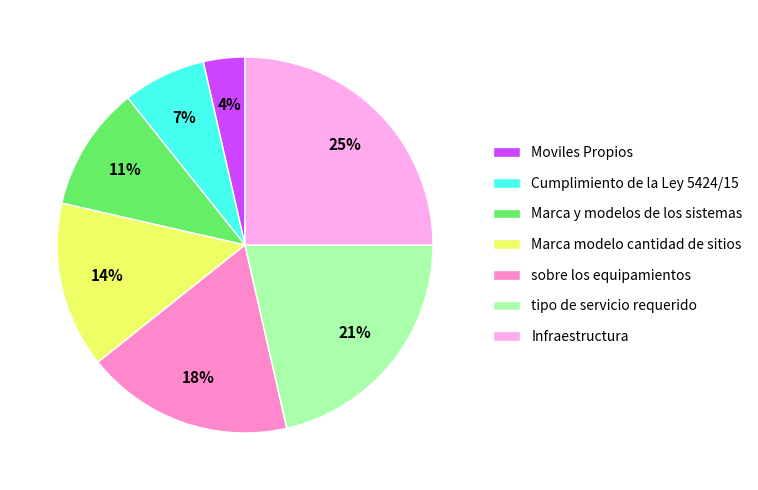

To the nearest percent, what is the combined percentage of Infraestructura and tipo de servicio requerido?

46%